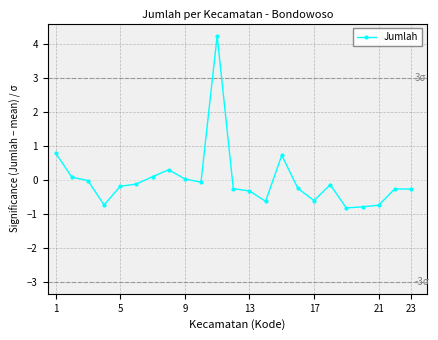

True or false: the data has more than 1 interior local peaks.

True